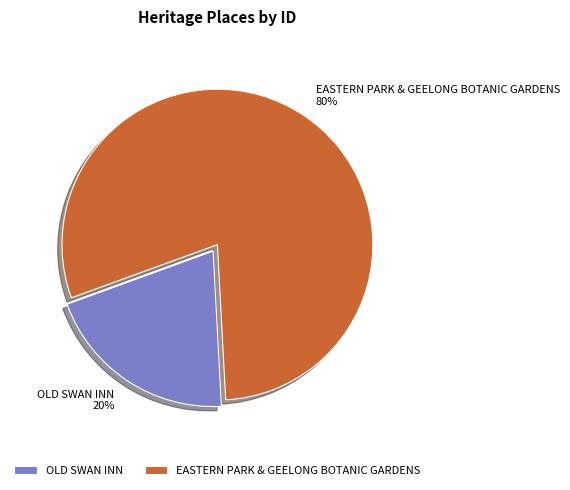

True or false: EASTERN PARK & GEELONG BOTANIC GARDENS accounts for 74% of the total.

False